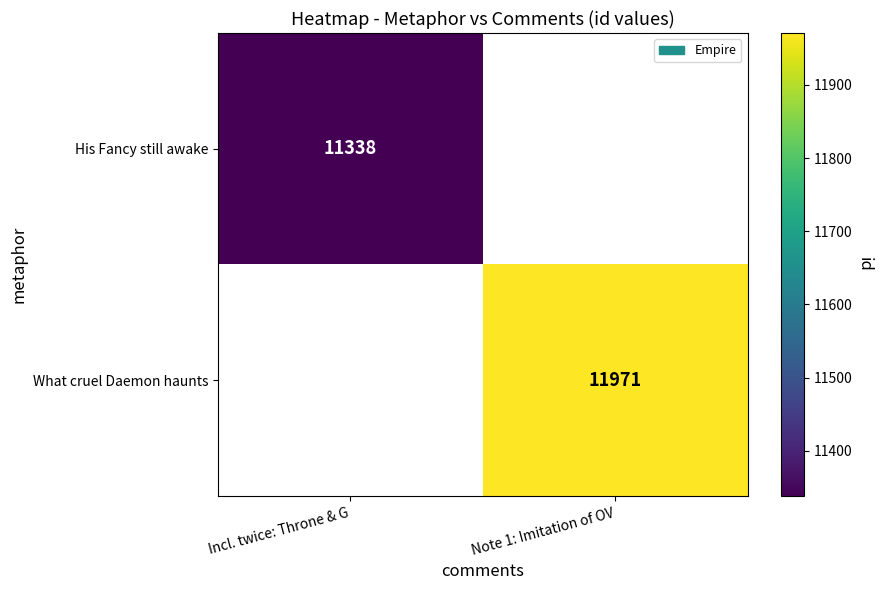

Is it true that His Fancy still awake equals 11338 at Incl. twice: Throne & G?

True